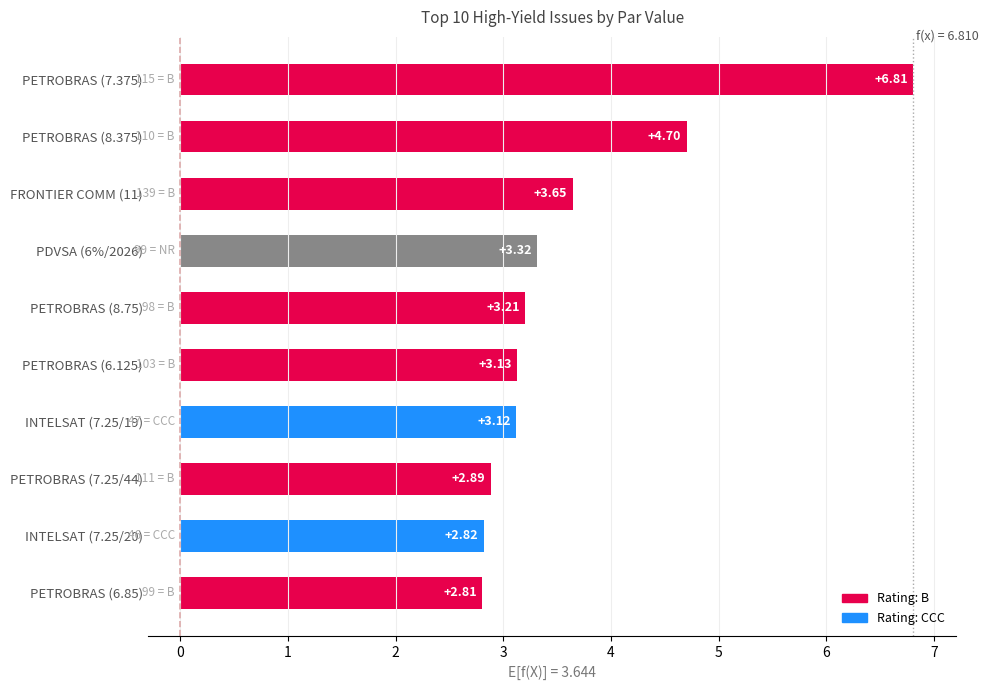

Rank the categories by value from highest to lowest.

PETROBRAS (7.375), PETROBRAS (8.375), FRONTIER COMM (11), PDVSA (6%/2026), PETROBRAS (8.75), PETROBRAS (6.125), INTELSAT (7.25/19), PETROBRAS (7.25/44), INTELSAT (7.25/20), PETROBRAS (6.85)